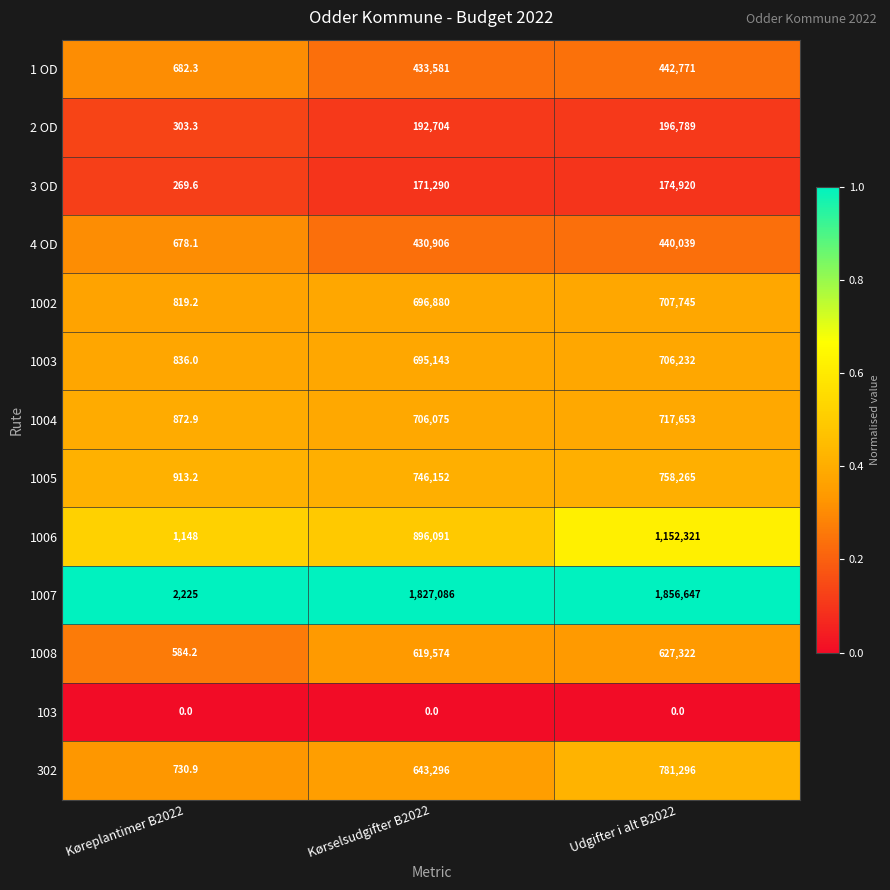

What is the sum of all 1002 values?

1405444.2